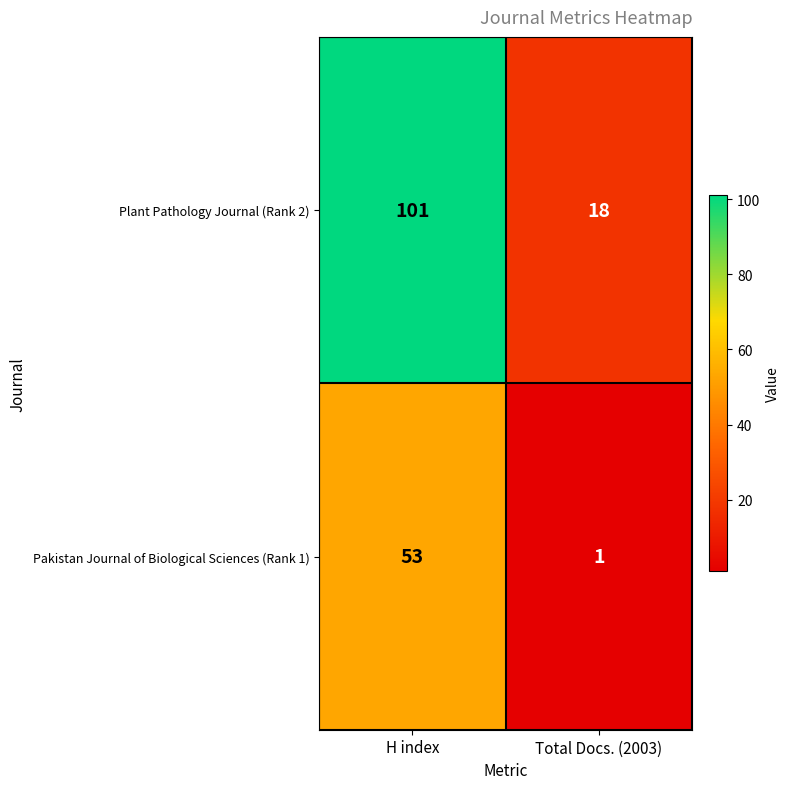

Reading left to right, what are all the values shown in this chart?

Plant Pathology Journal (Rank 2): H index=101	Total Docs. (2003)=18
Pakistan Journal of Biological Sciences (Rank 1): H index=53	Total Docs. (2003)=1